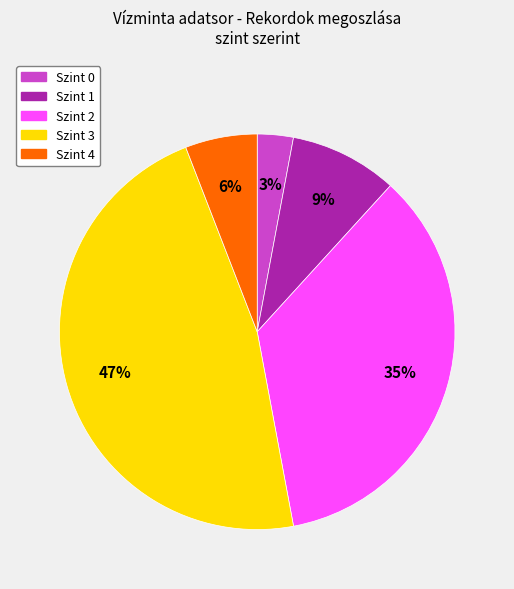

Count the number of slices in the pie.

5